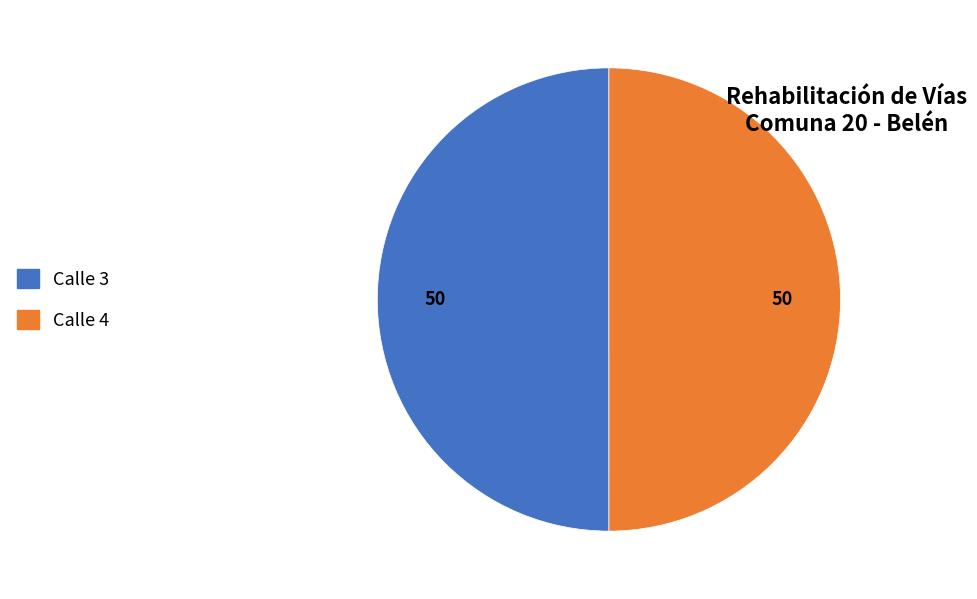

Combined, do Calle 4 and Calle 3 account for over 50%?

Yes